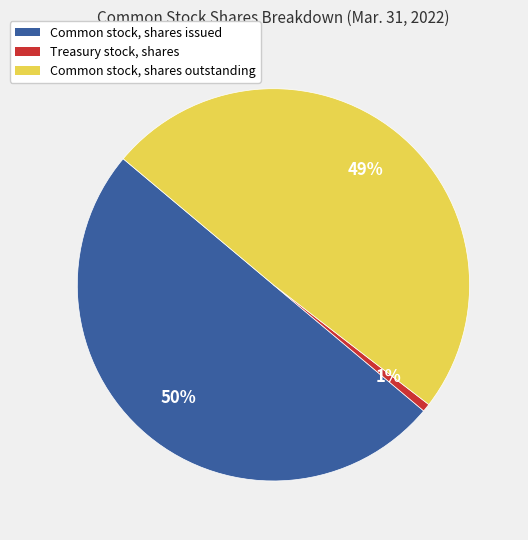

Between Common stock, shares issued and Treasury stock, shares, which is larger?

Common stock, shares issued